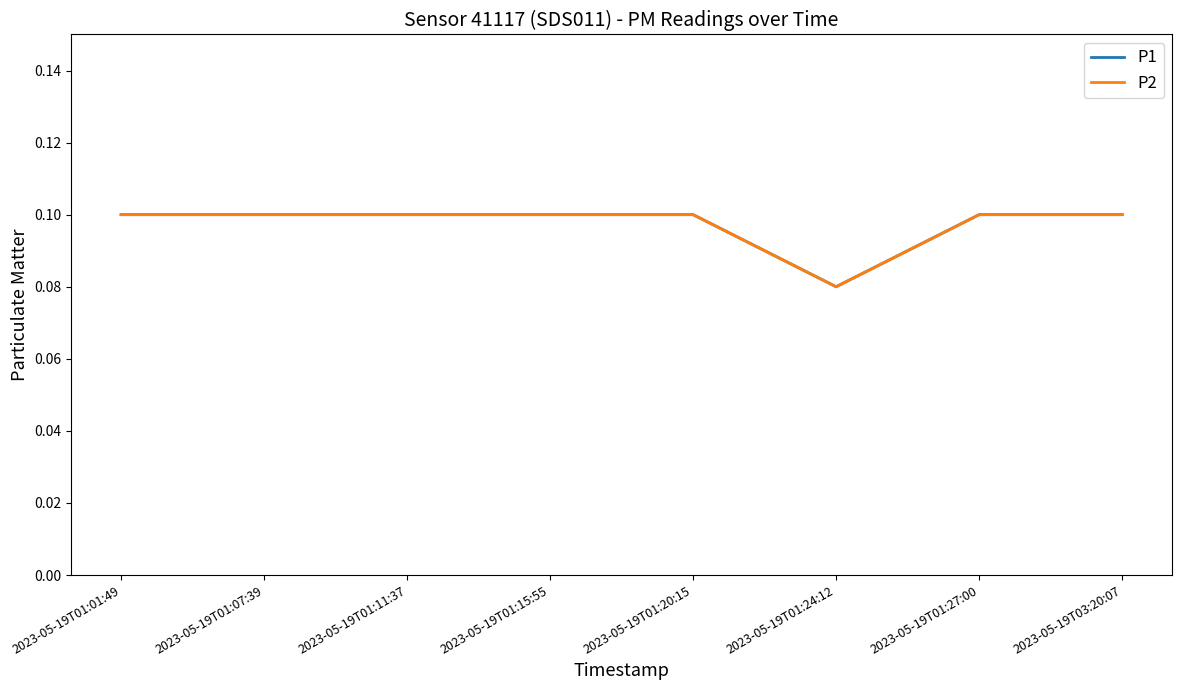

Is this an area chart (filled region under the line)?

No